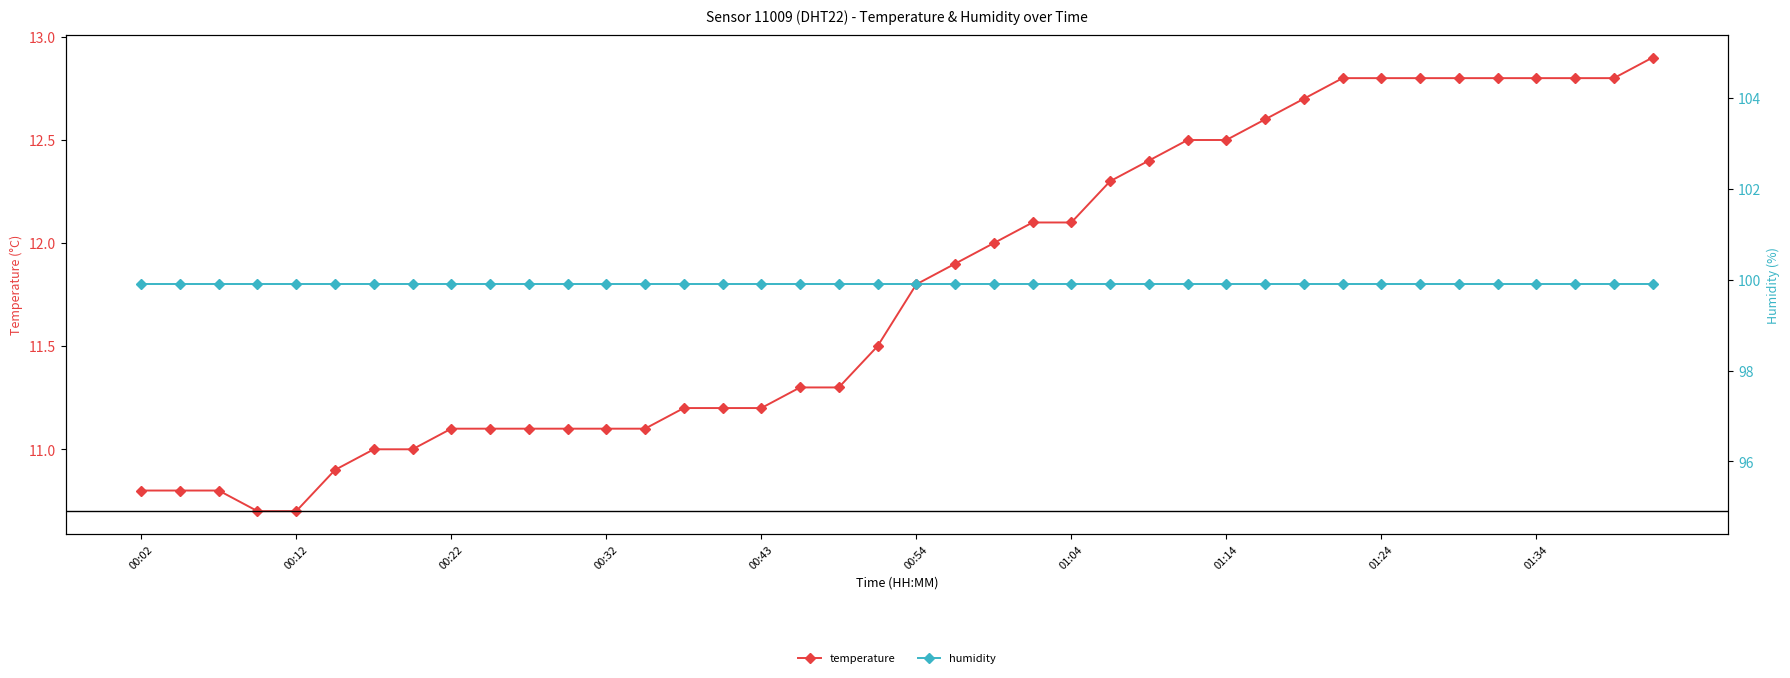

At which category is the sum across all series the highest?

39